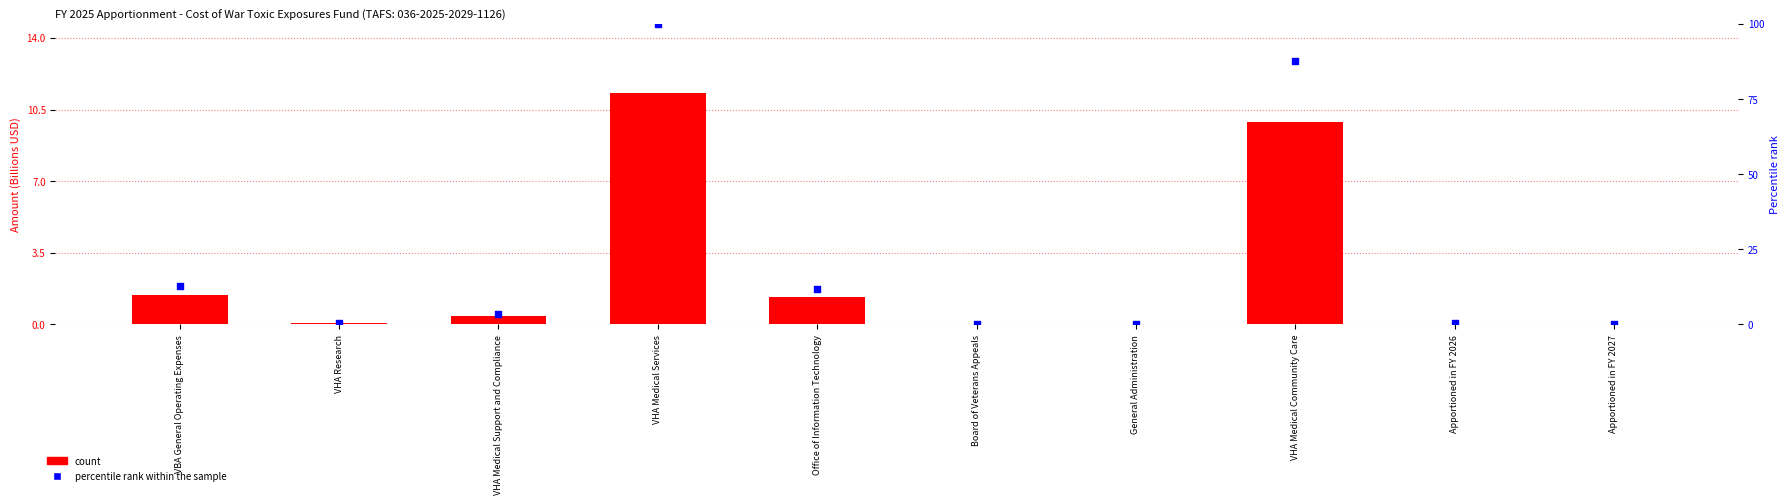

Which series reaches the minimum Y coordinate?

count